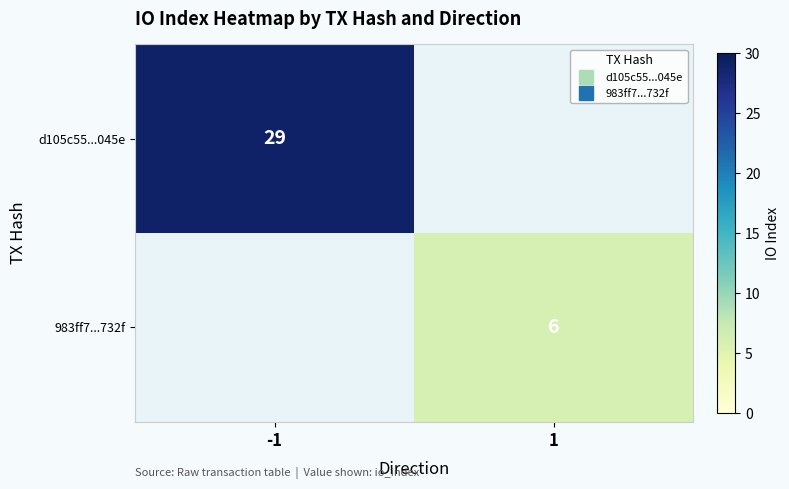

Between 1 and -1, which is larger?

-1